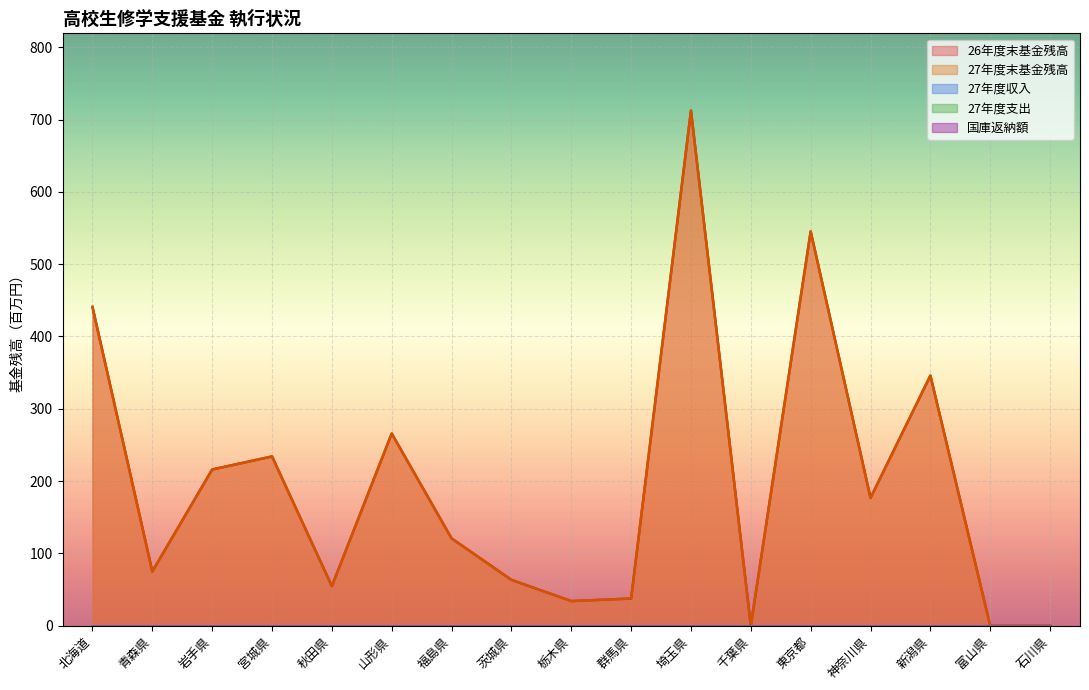

Which label corresponds to the smallest value in the chart?

千葉県